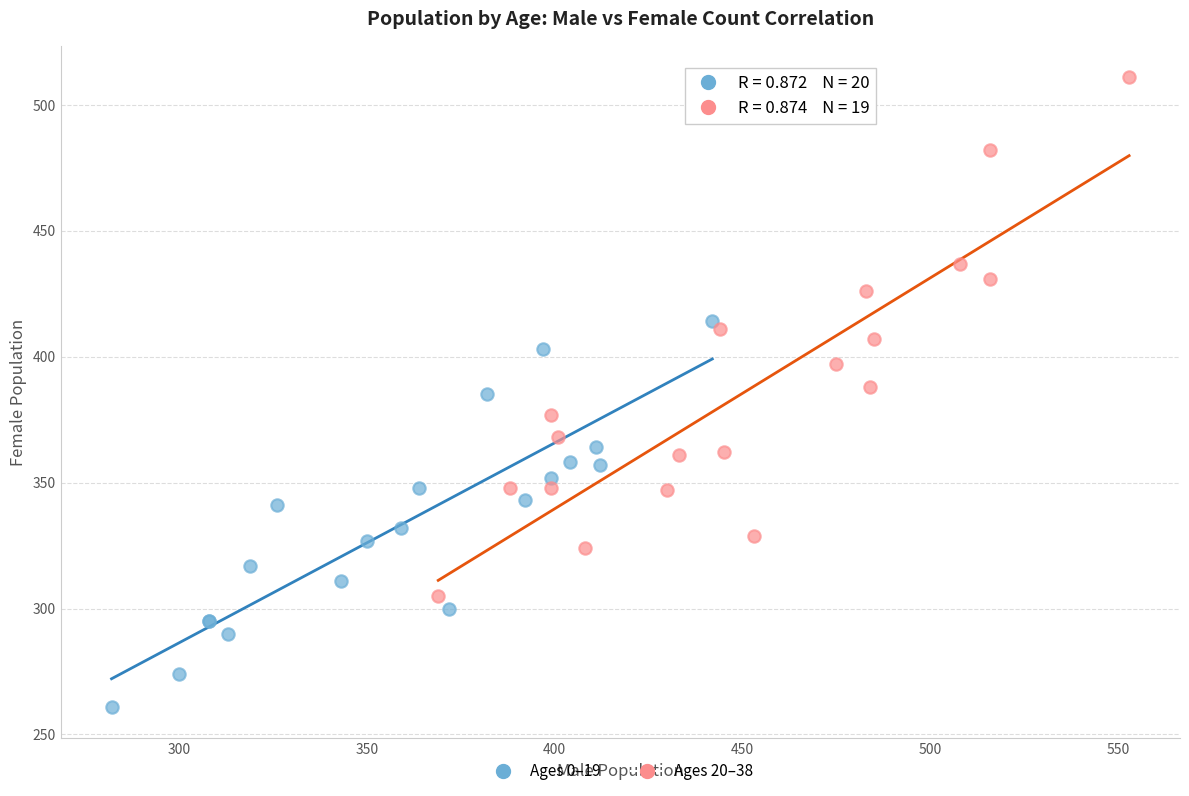

Which series contains the highest Y value?

Ages 20–38